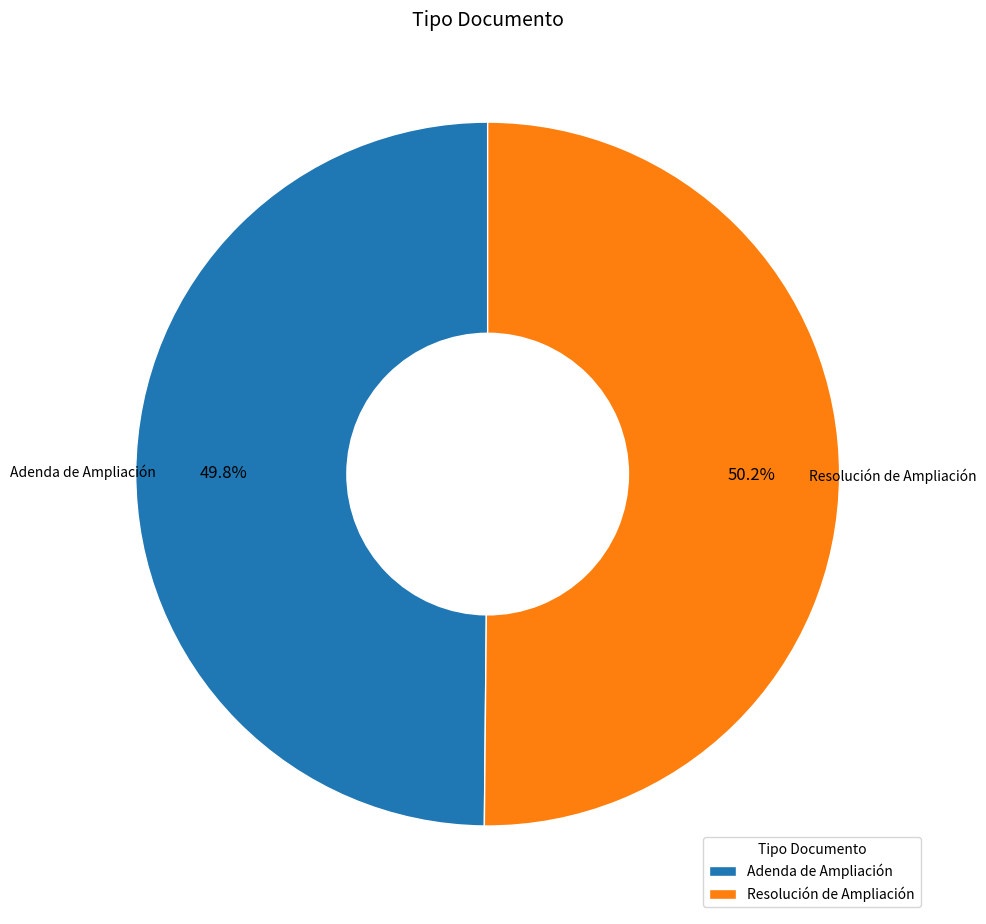

What is the ratio of the value at Adenda de Ampliación to the value at Resolución de Ampliación?

1.0